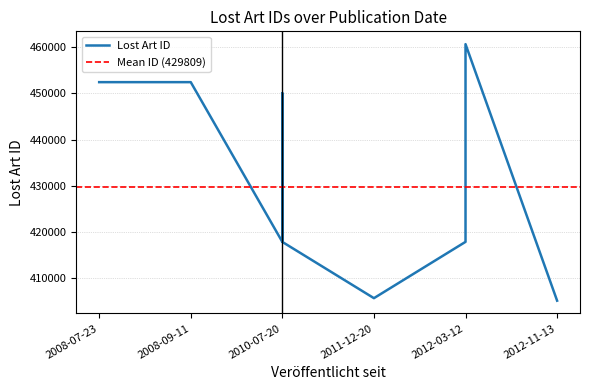

What is the change in value from 2010-07-20 to 2012-11-13?

-12699